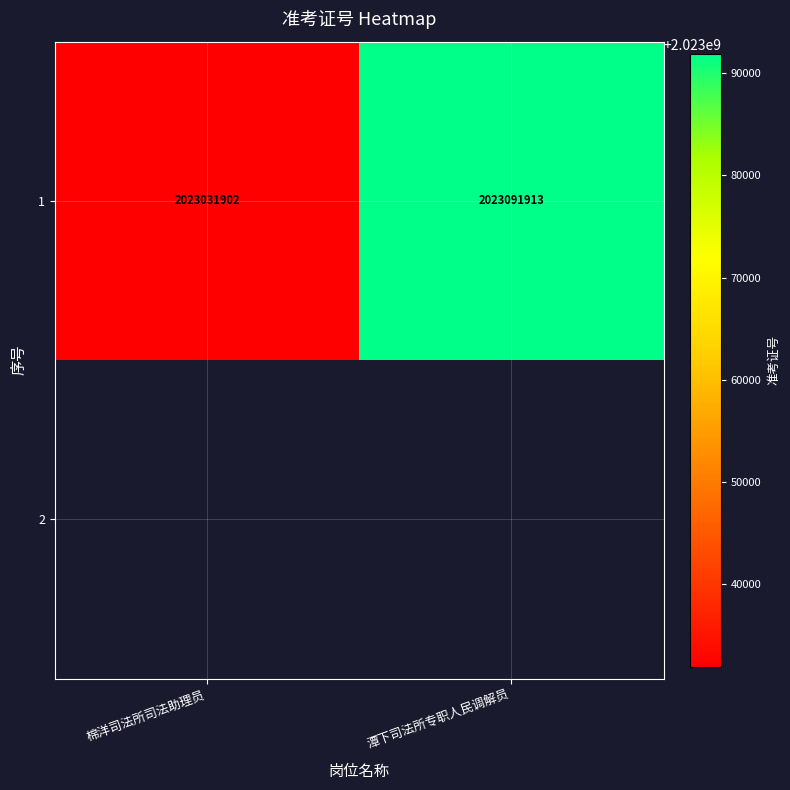

List the labels in order of 1 value, smallest first.

棉洋司法所司法助理员, 潭下司法所专职人民调解员